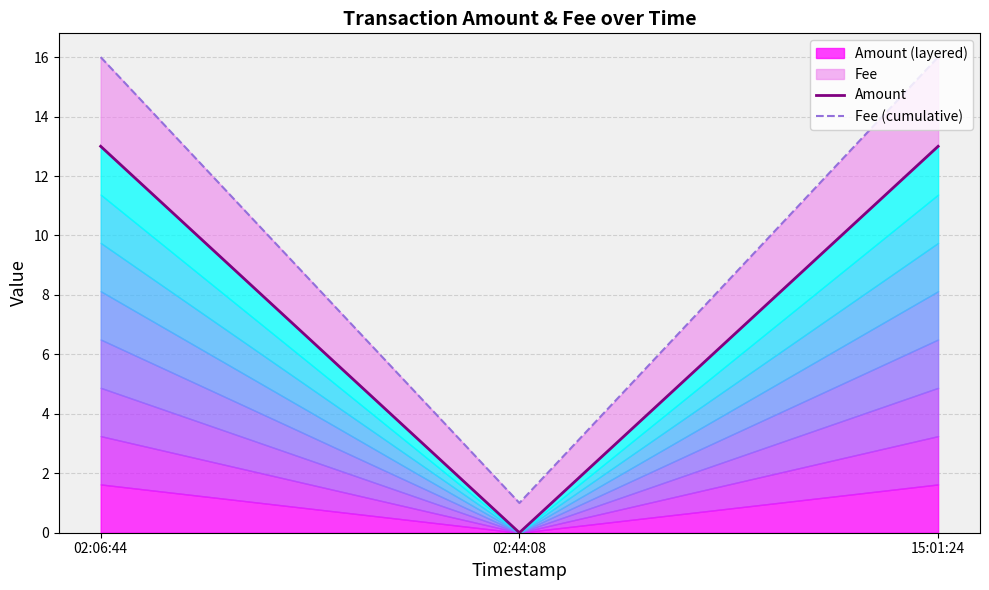

Reading left to right, list all the values displayed in this chart.

Amount: 13	0	13
Fee (cumulative): 16	1	16